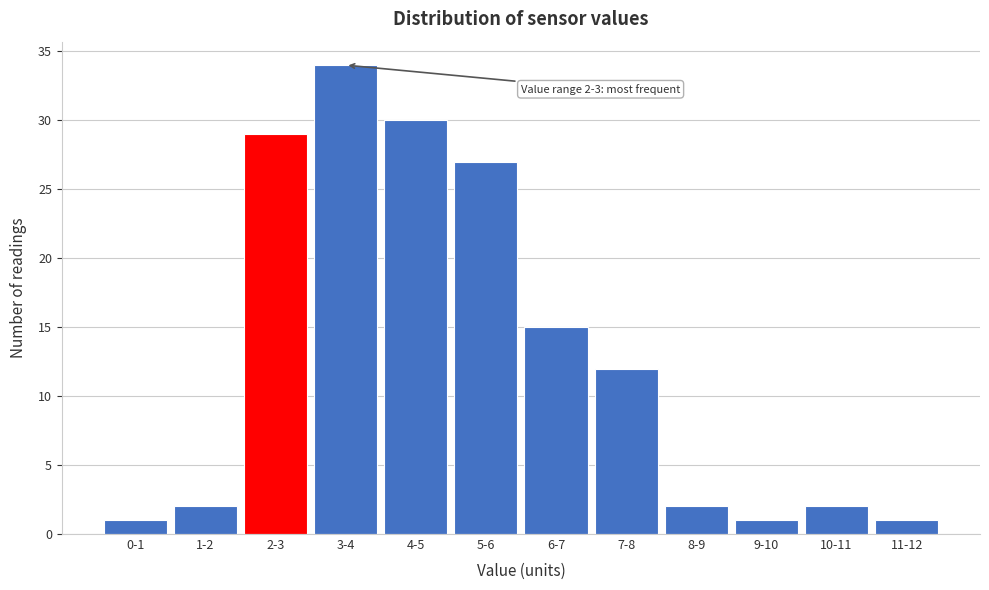

Reading right to left, extract all data points from this chart.

1	2	1	2	12	15	27	30	34	29	2	1